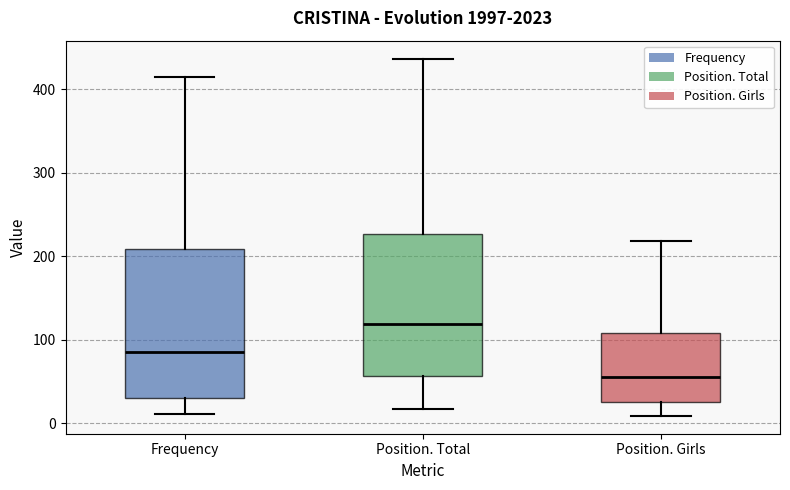

Reading left to right, read every box against the y-axis: the position of its median line, the range the box covers, and the ends of its whiskers. The values are not printed on the chart, so give them approximately, as read against the axis.

Frequency: median 90, box 30 to 210, whiskers 10 to 420
Position. Total: median 120, box 60 to 230, whiskers 20 to 440
Position. Girls: median 60, box 30 to 110, whiskers 10 to 220